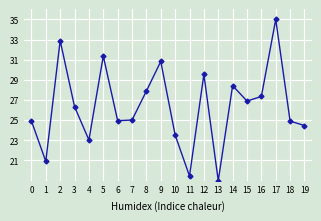

What is the average value?

26.3